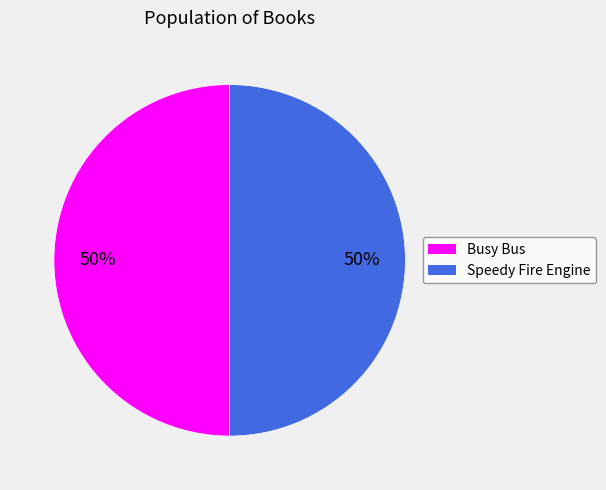

What is the ratio of the value at Busy Bus to the value at Speedy Fire Engine?

1.0